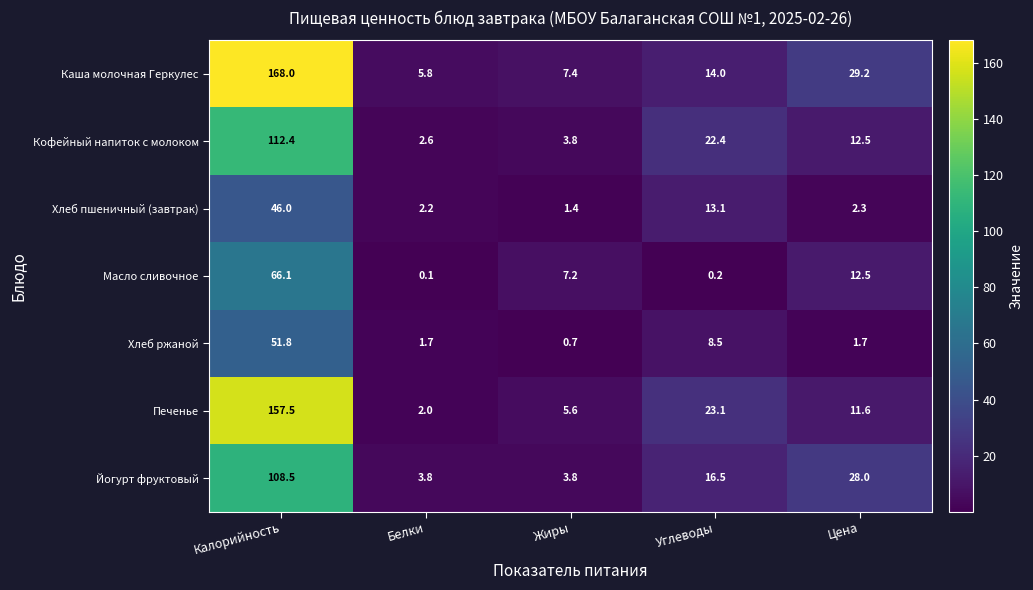

Which label corresponds to the smallest value in the chart?

Белки